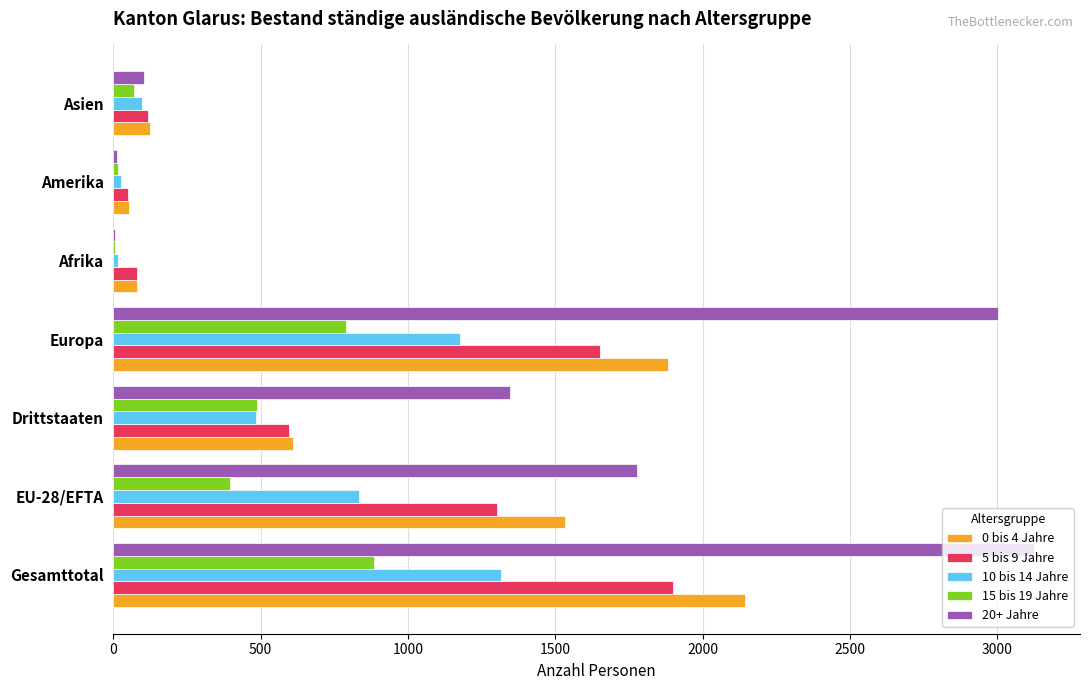

At which category is the sum across all series the highest?

Gesamttotal